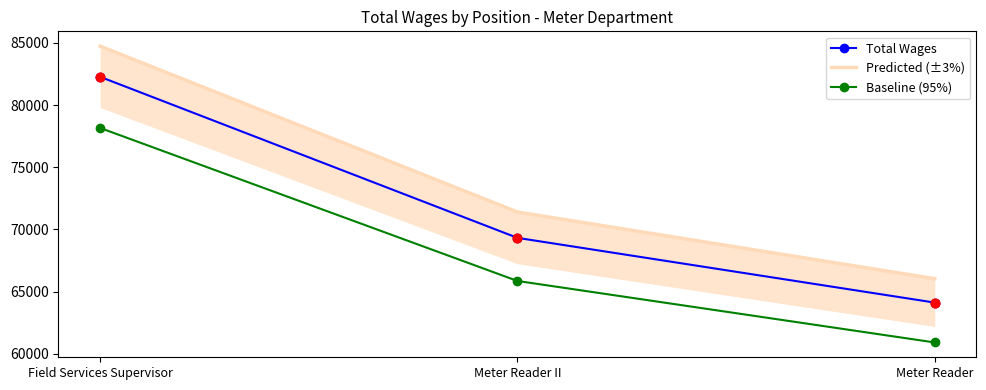

Is the value of Total Wages at Meter Reader II greater than the value of Baseline (95%) at Meter Reader?

Yes